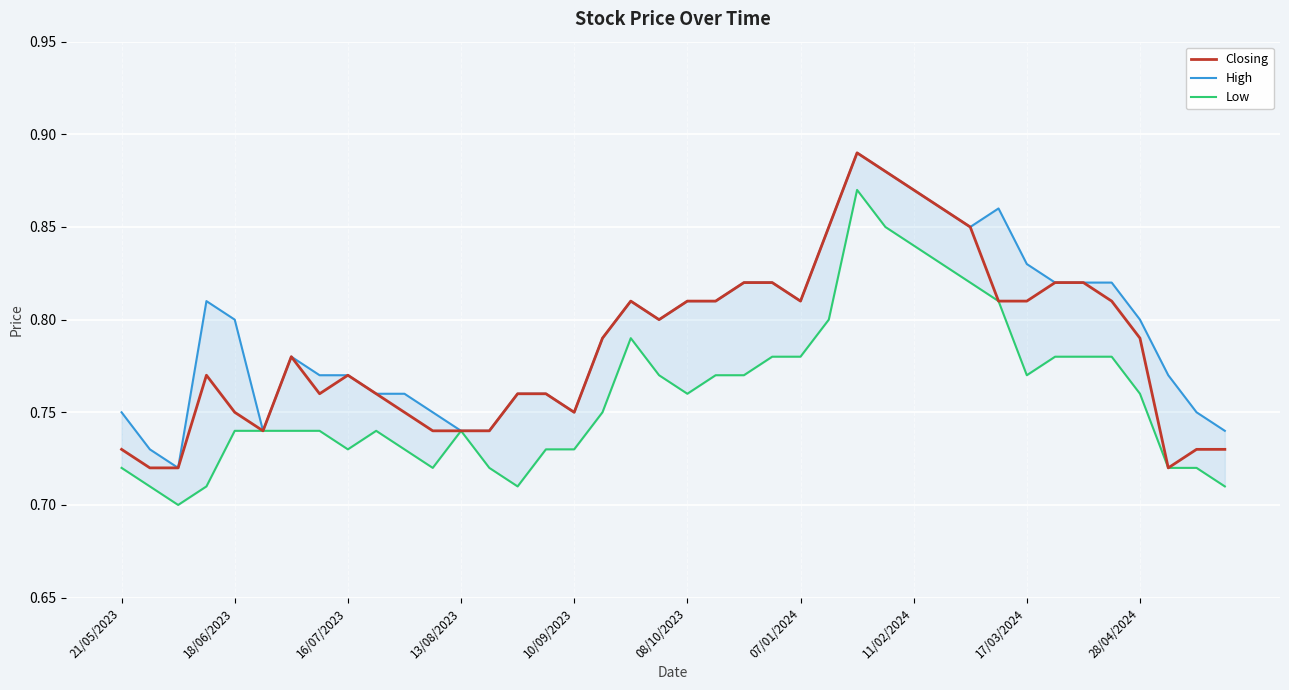

At 13, list the series in order from largest to smallest.

Closing, High, Low